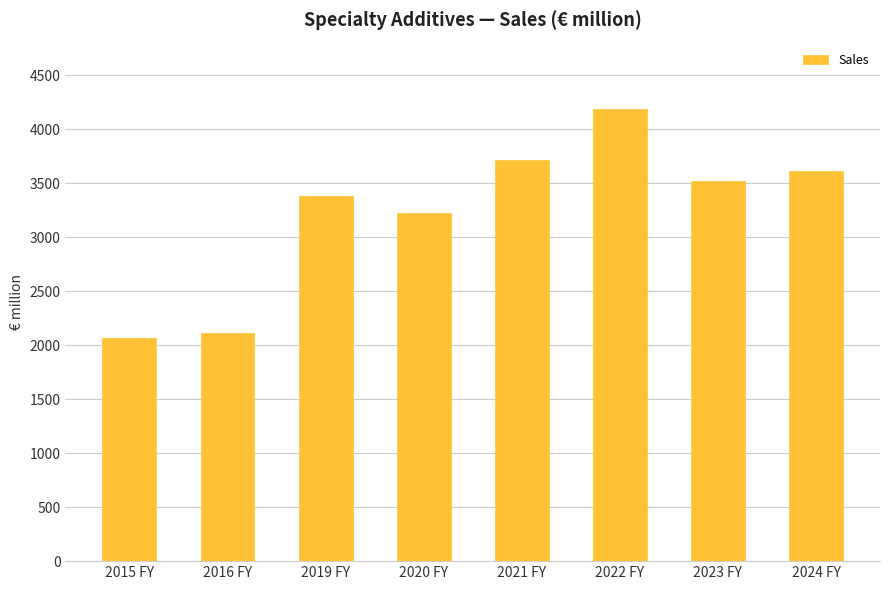

How many data points are less than 3520?

4